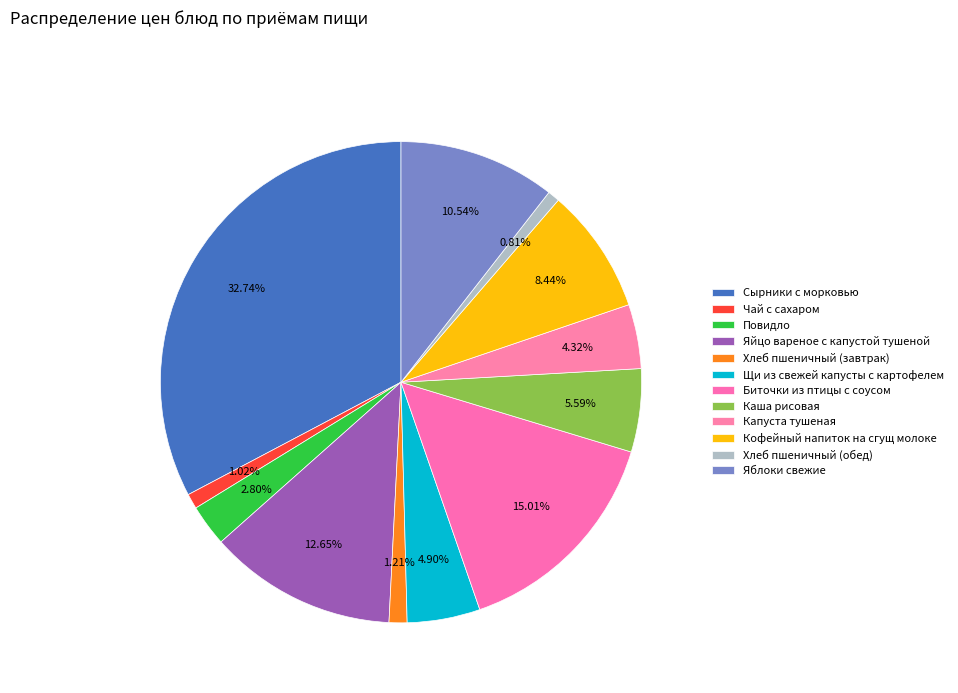

Combined, do Чай с сахаром and Каша рисовая account for over 50%?

No